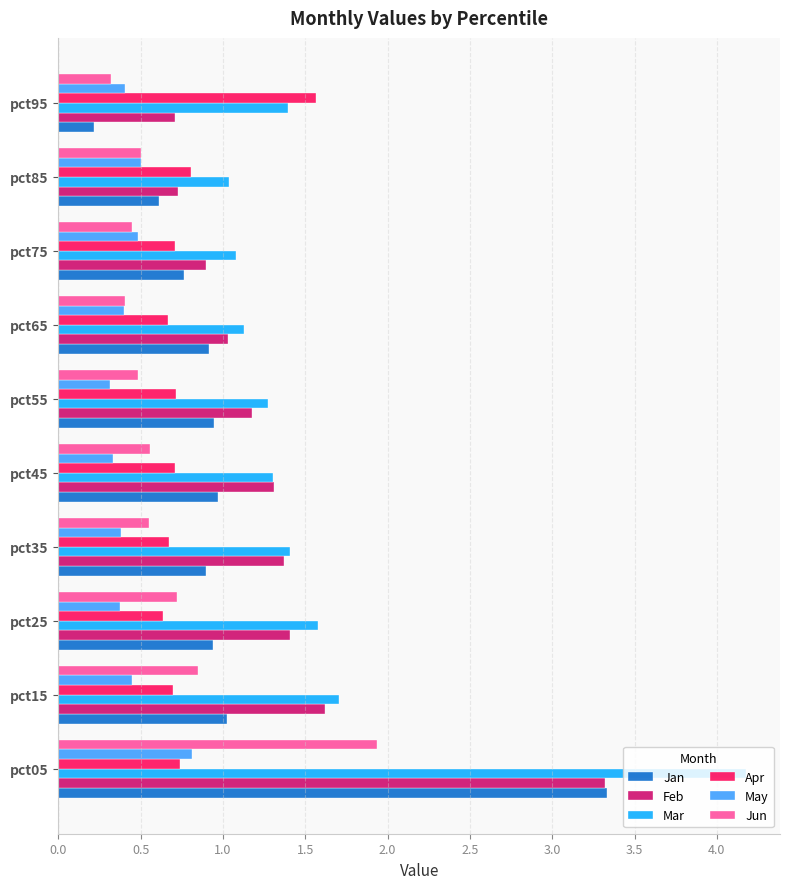

What are all the series names shown in the legend?

Jan, Feb, Mar, Apr, May, Jun